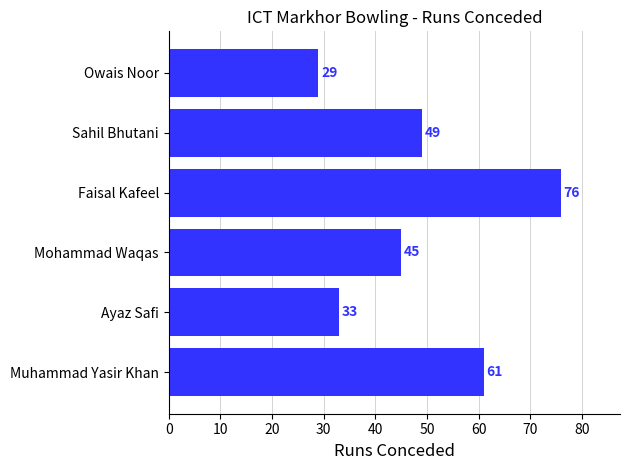

What is the difference between the maximum and minimum values?

47